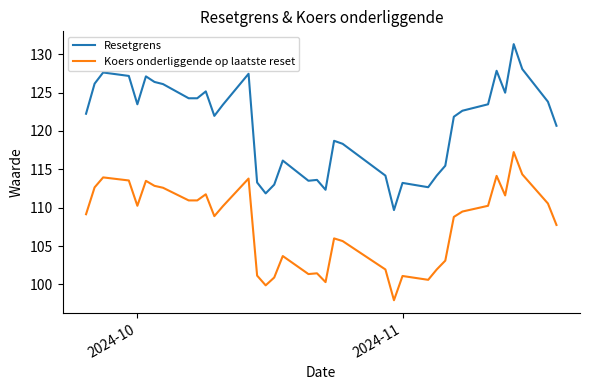

Which series has the widest spread of values?

Resetgrens